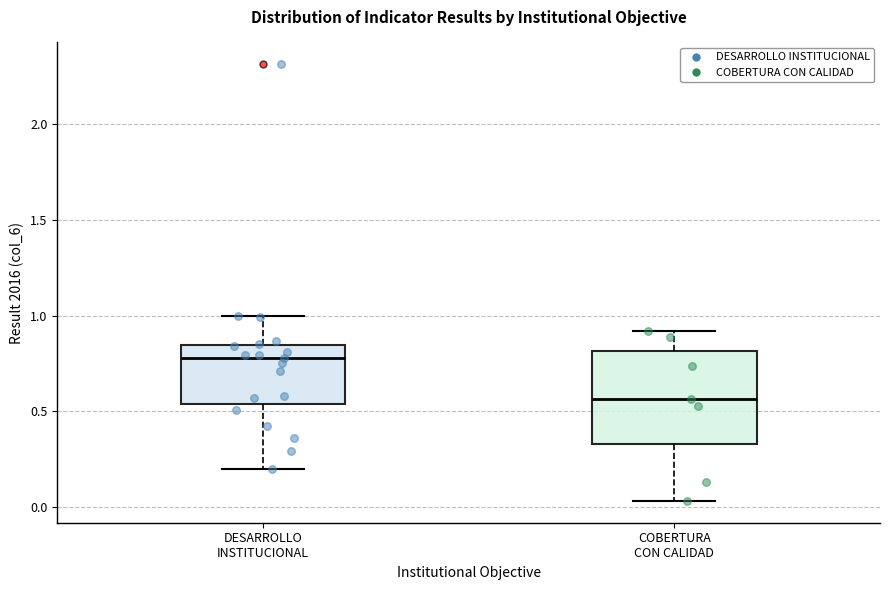

Reading left to right, read every box against the y-axis: the position of its median line, the range the box covers, and the ends of its whiskers. The values are not printed on the chart, so give them approximately, as read against the axis.

DESARROLLO INSTITUCIONAL: median 0.80, box 0.55 to 0.85, whiskers 0.20 to 1.00
COBERTURA CON CALIDAD: median 0.55, box 0.35 to 0.80, whiskers 0.05 to 0.90